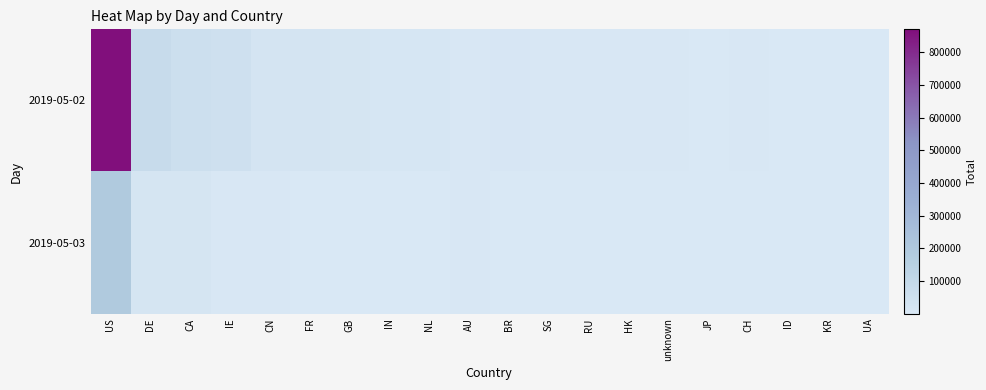

At which category is the sum across all series the highest?

US